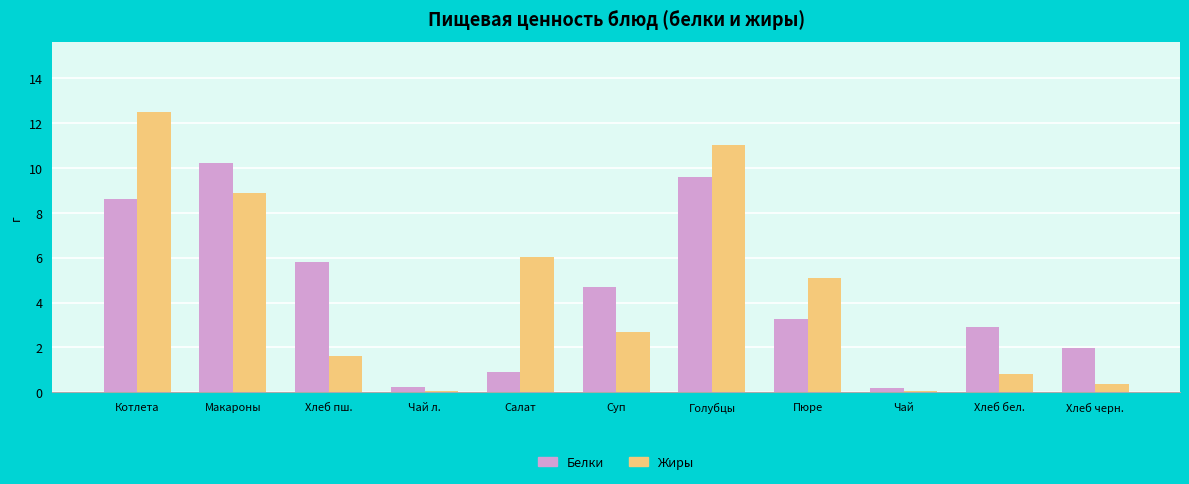

What is the total value across all series at Хлеб черн.?

2.3